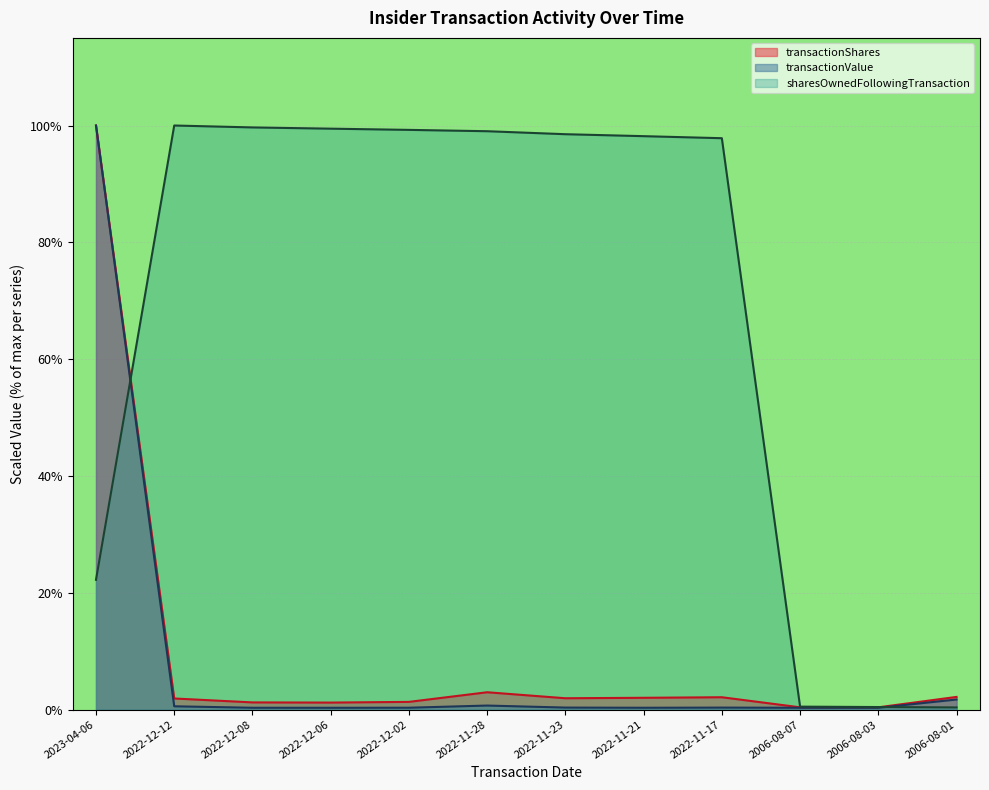

Where is transactionShares nearest to the value 50?

2022-11-28